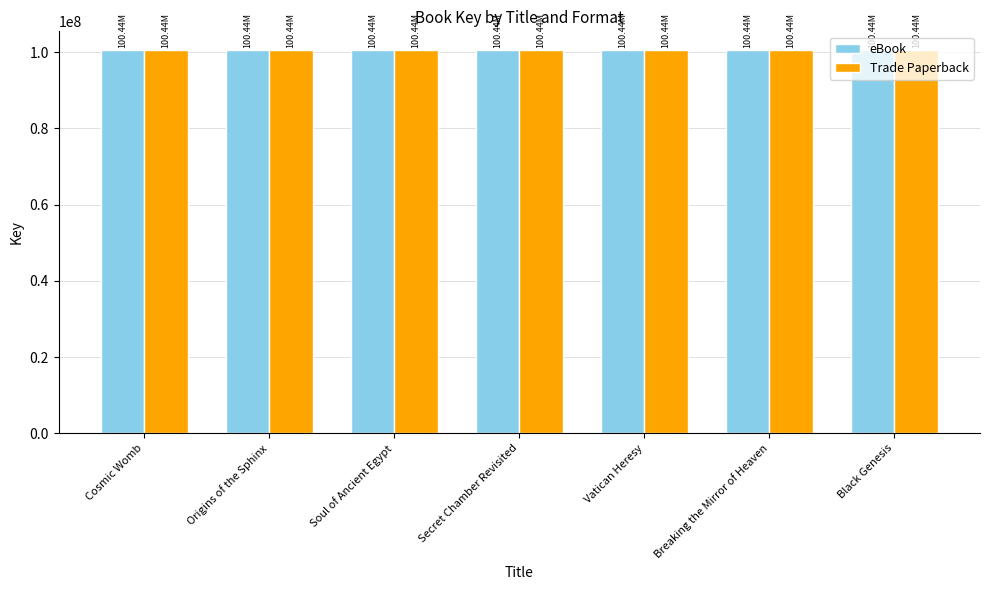

At which label does Trade Paperback first exceed 100436319?

Cosmic Womb